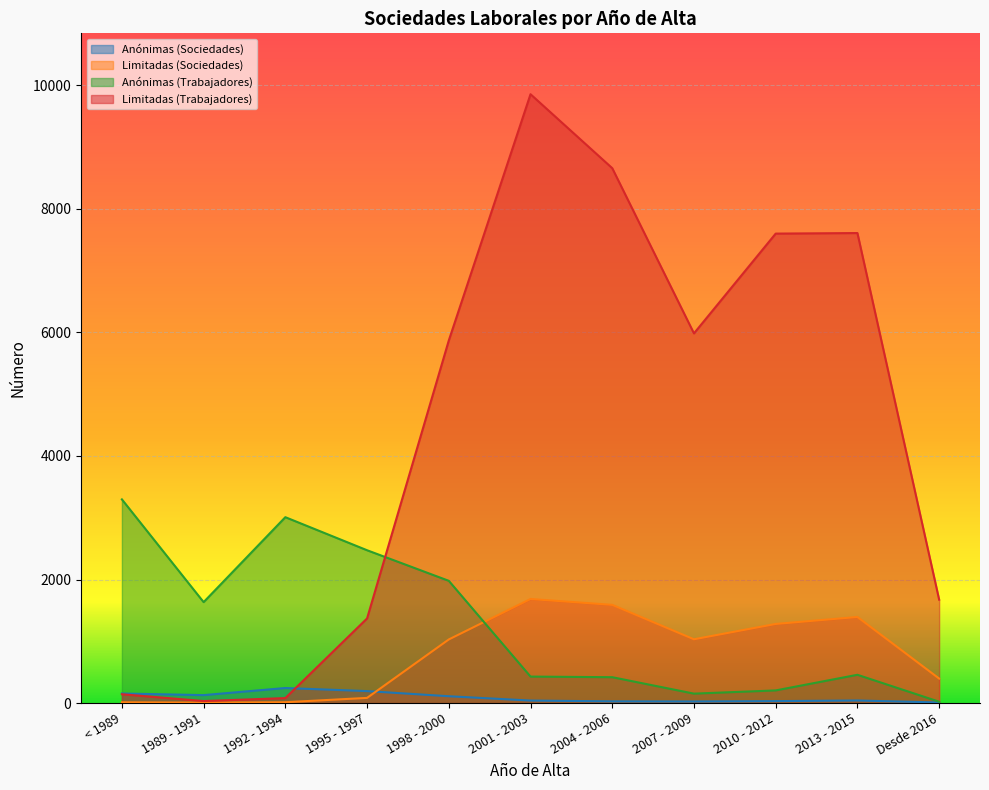

What is the label of the 4th point from the left?

1995 - 1997